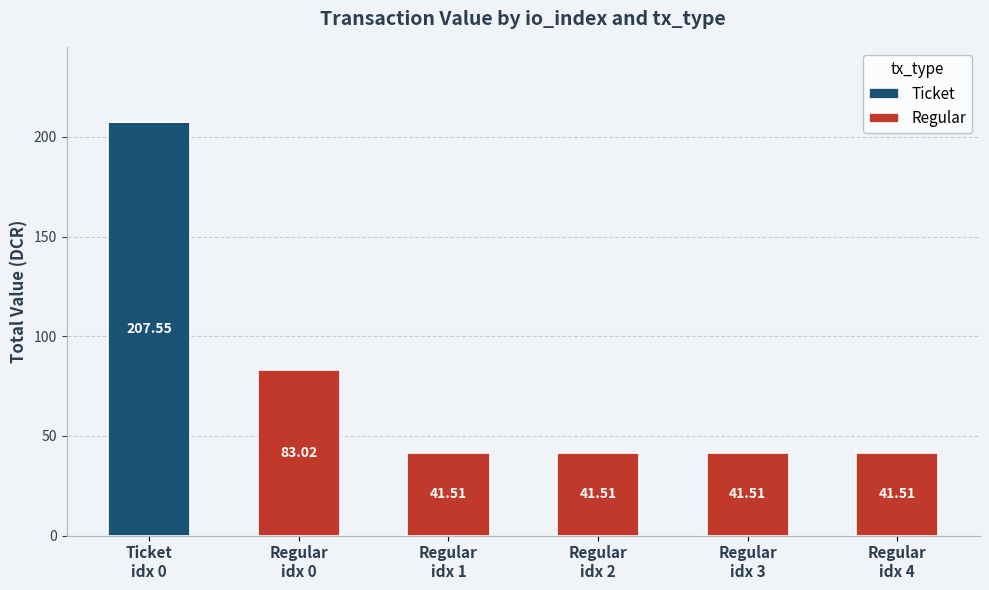

What are all the series names shown in the legend?

Ticket, Regular